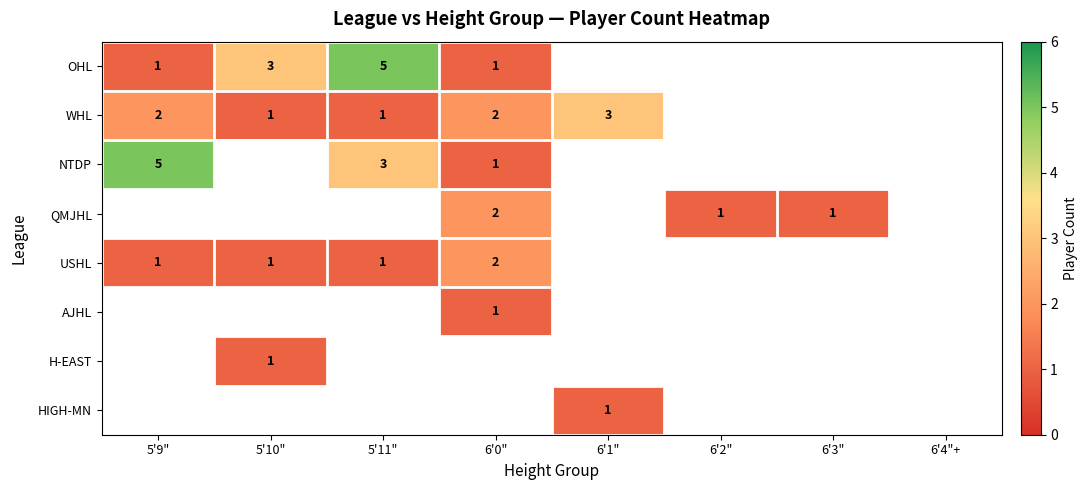

Count the number of data series in this chart.

8